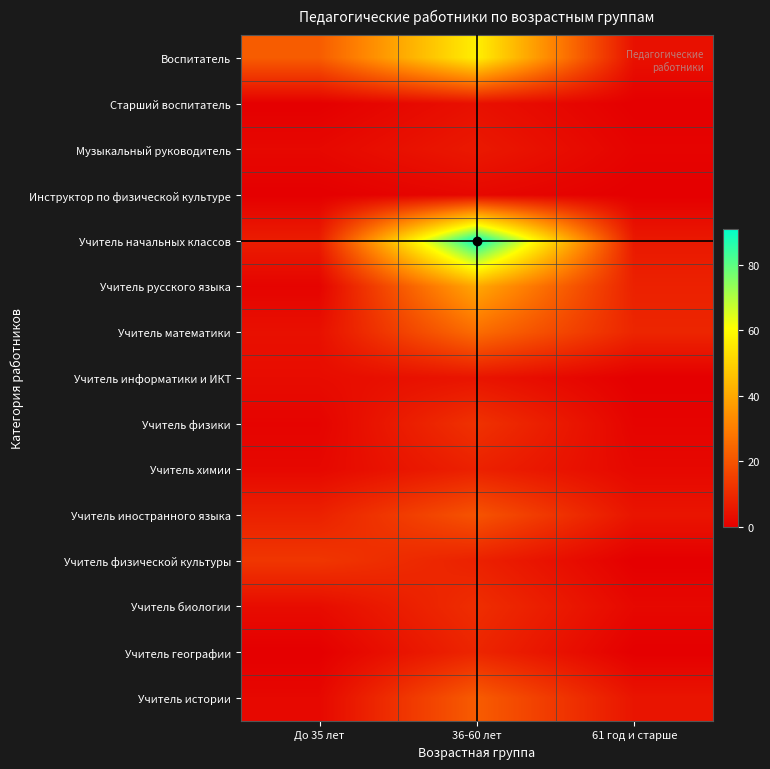

Count the number of categories in the chart.

3